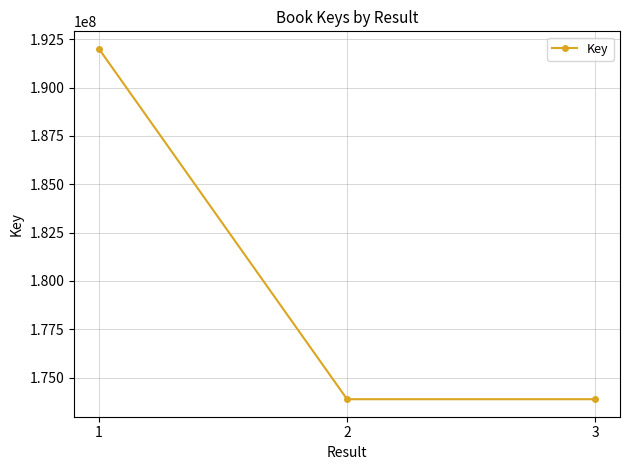

What is the ratio of the value at 3 to the value at 2?

1.0